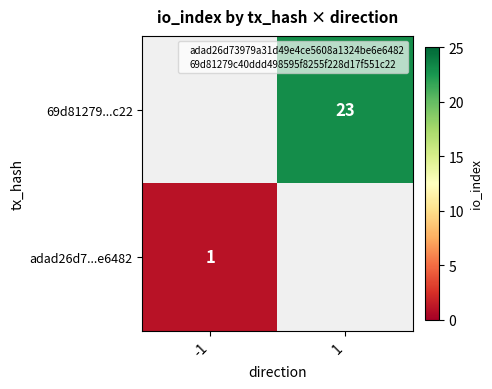

True or false: adad26d73979a31d49e4ce5608a1324be6e6482 has a value of 0.0 at 1.

True